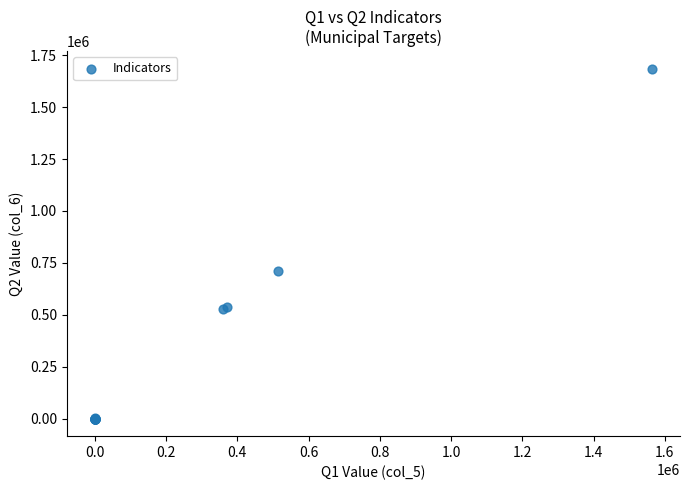

What Y value in the scatter plot is closest to 842533?

712678.2